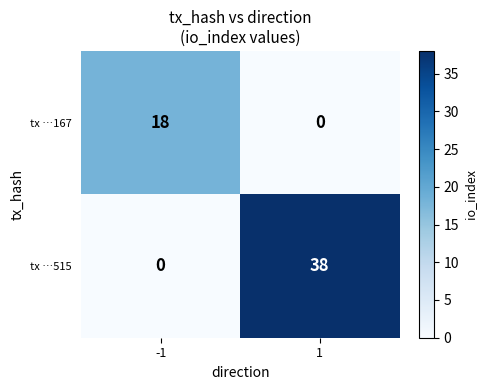

True or false: tx …515 has a value of -13 at -1.

False